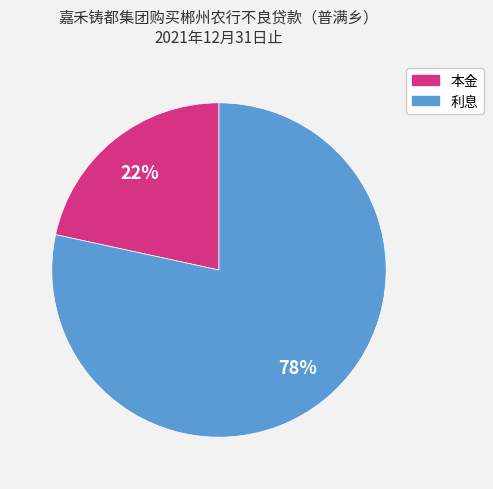

Do 本金 and 利息 together represent more than half of the pie?

Yes